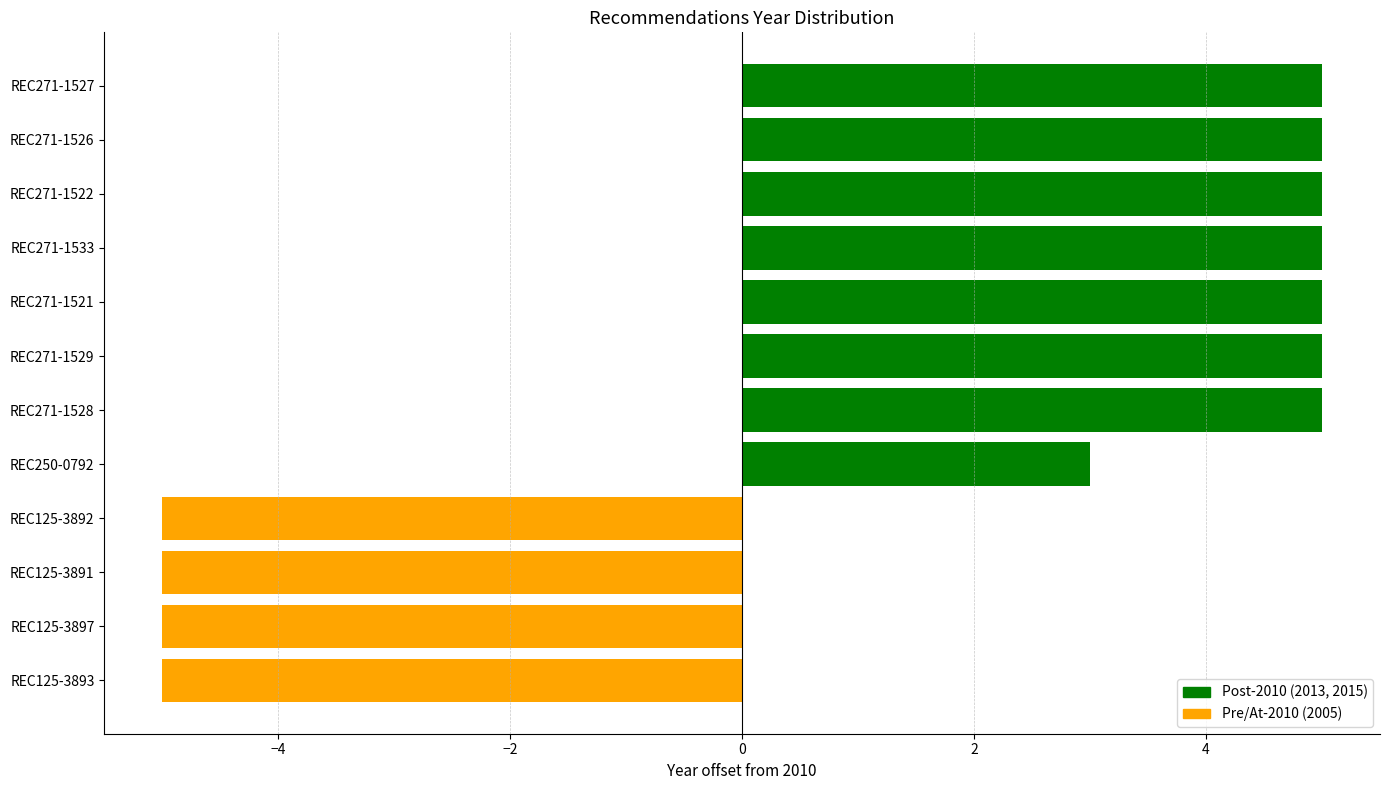

Reading top to bottom, list all the values displayed in this chart.

5	5	5	5	5	5	5	3	-5	-5	-5	-5